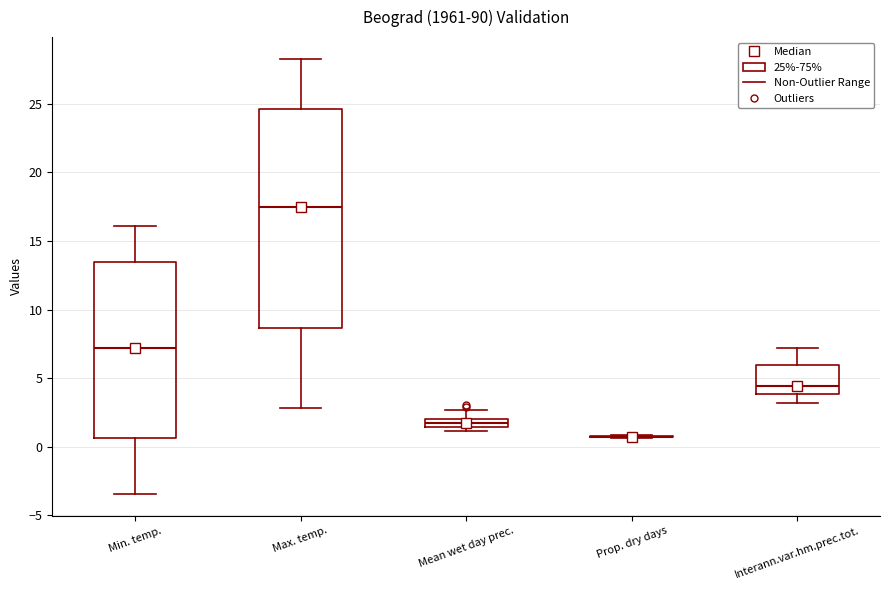

Where does the median line of the box for Max. temp. sit on the y-axis? The values are not printed on the chart, so give them approximately, as read against the axis.

17.5